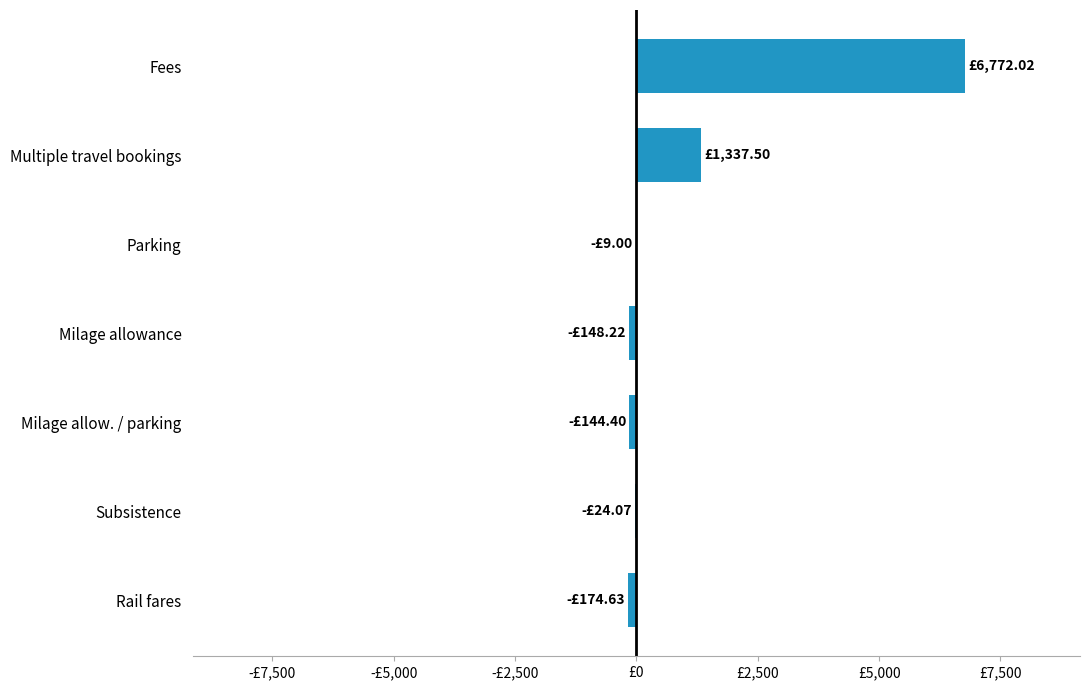

What is the difference between the second highest and minimum values?

1512.1